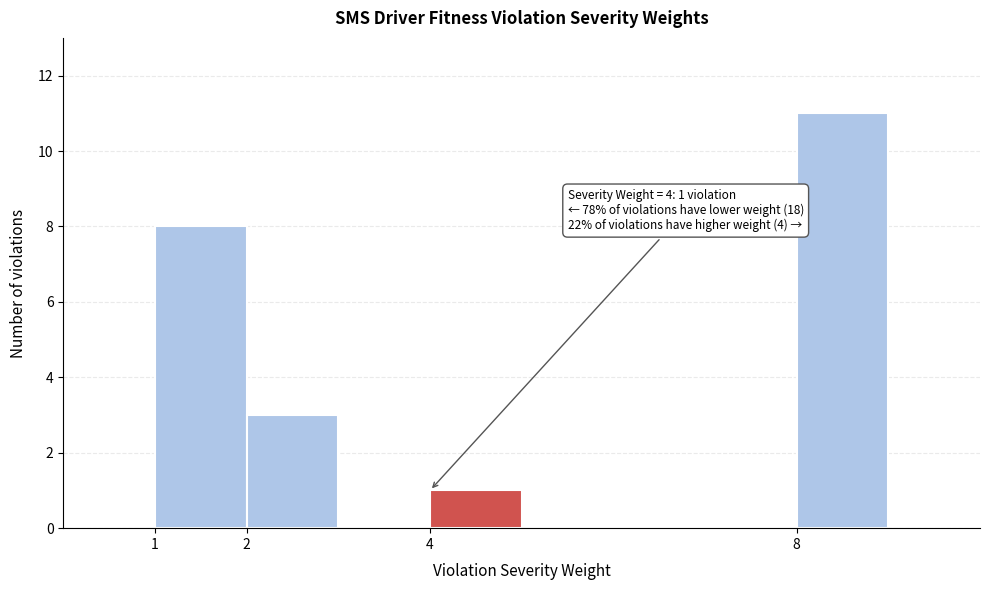

Over which range of the x-axis is the bar tallest?

8 to 9